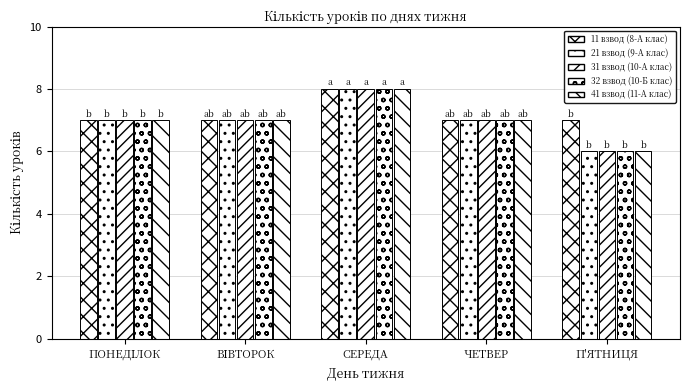

How many categories are shown in the chart?

5